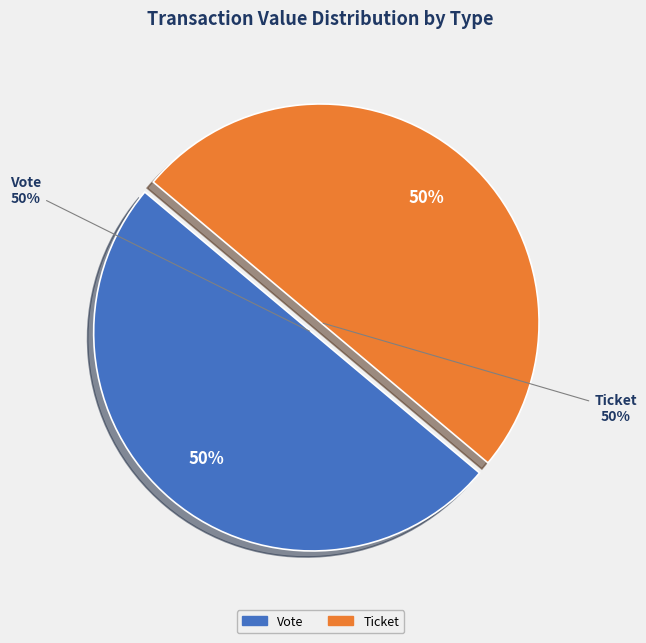

Rank the categories by value from highest to lowest.

Vote (io_index=1), Ticket (io_index=0)